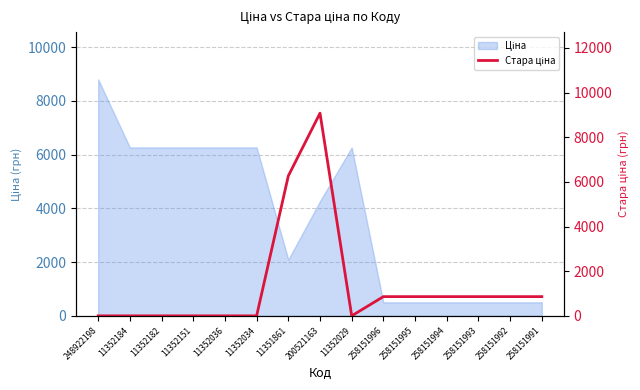

What is the greatest value displayed?

9078.3